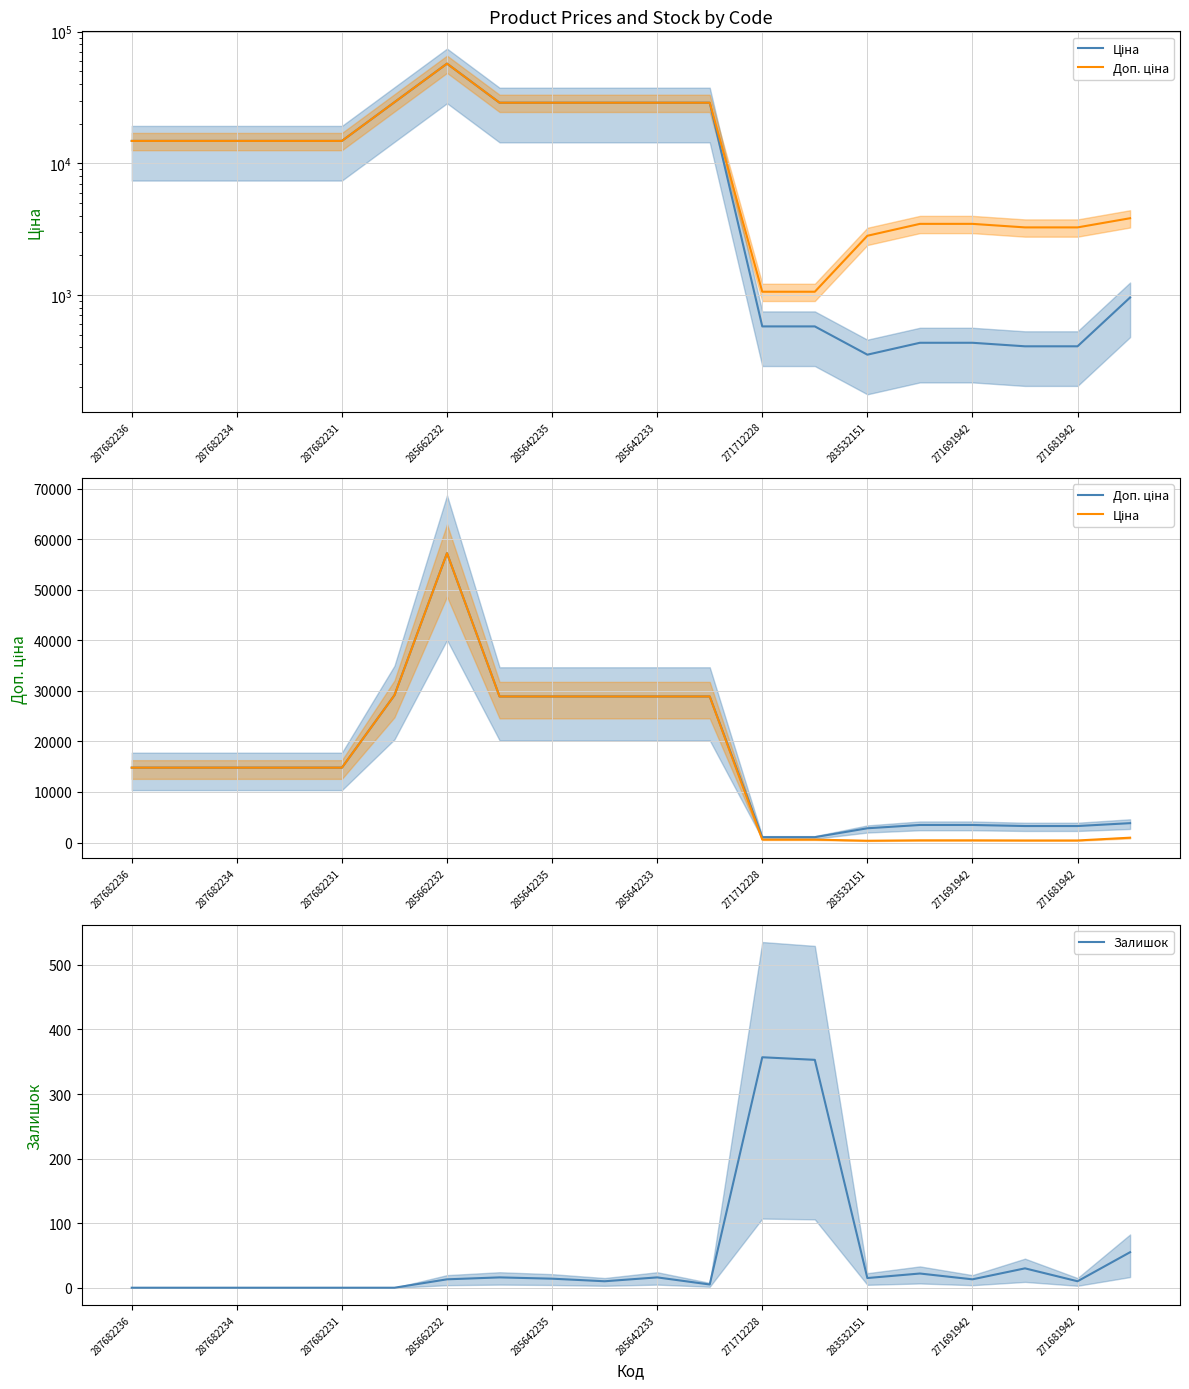

True or false: Залишок and Ціна intersect in this chart.

False